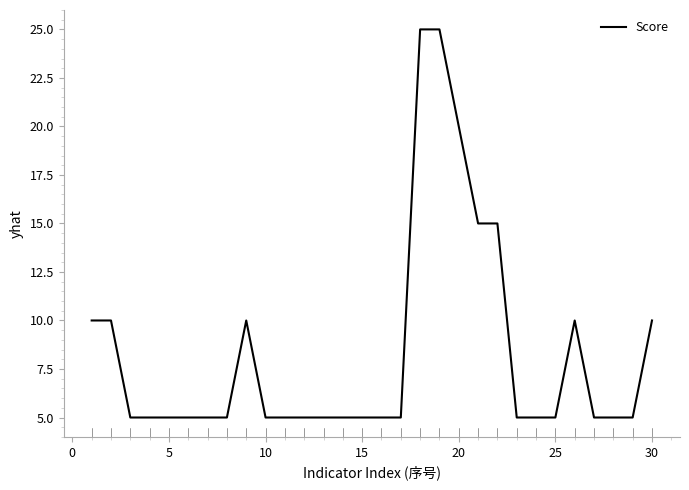

What is the minimum value shown in the chart?

5